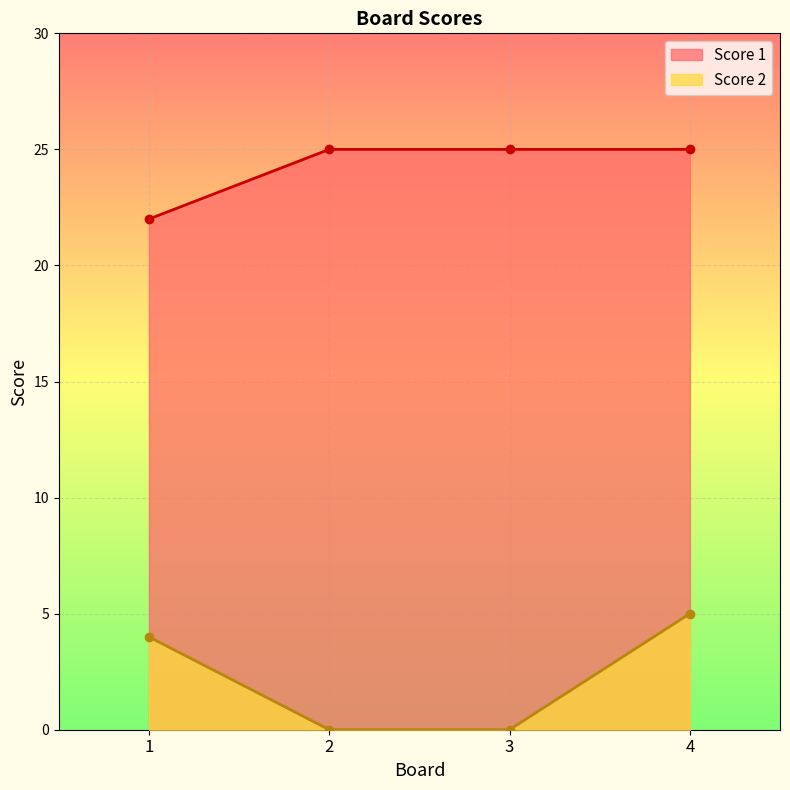

What is the greatest value displayed?

25